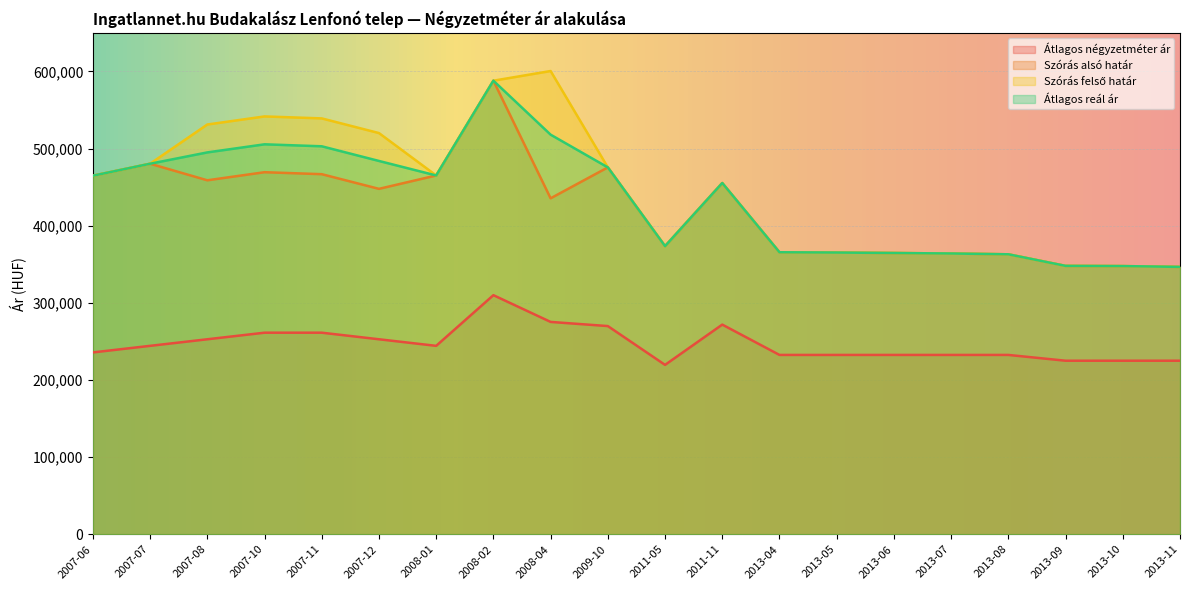

What is the sum of the Szórás felső határ values at 2013-08 and 2008-02?

950895